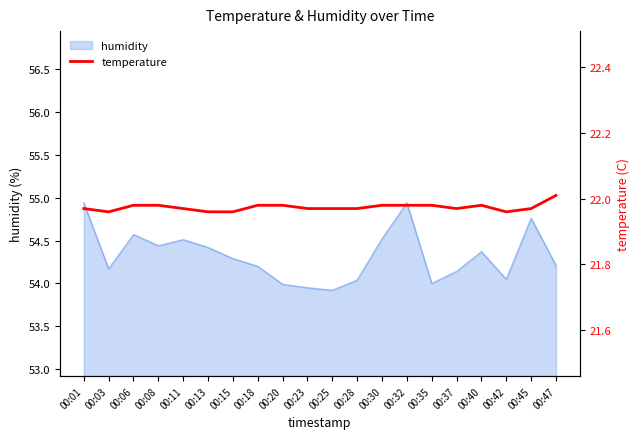

The value of humidity at 00:37 is 35.9. True or false?

False